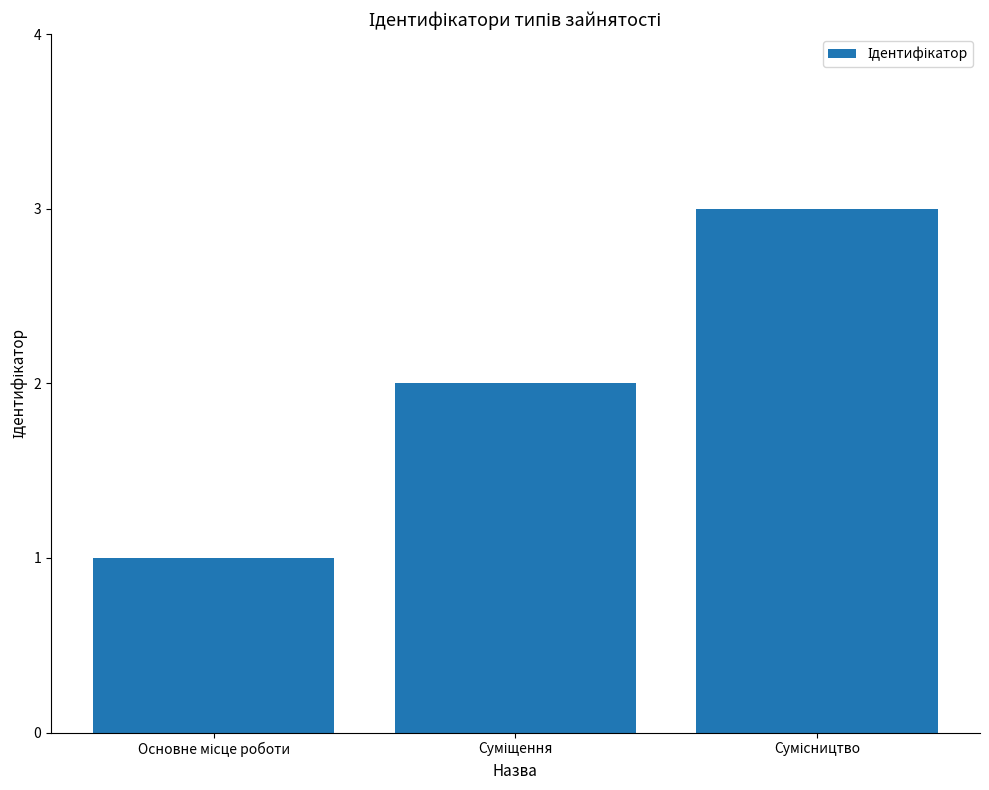

How many categories are shown in the chart?

3